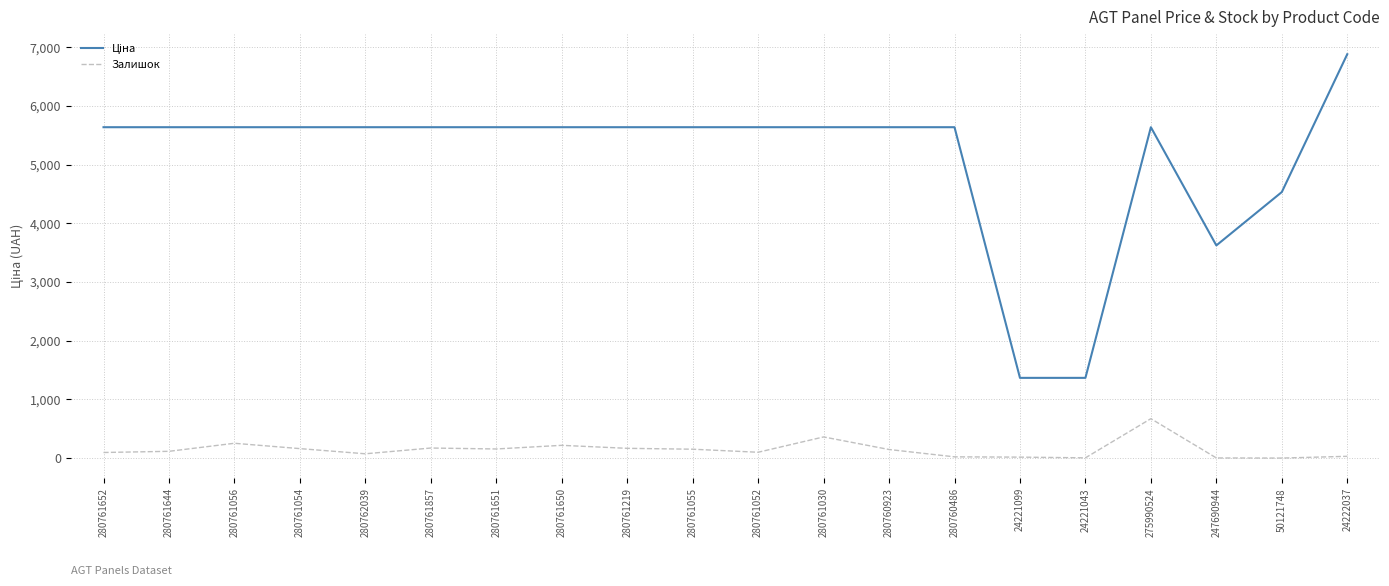

At which category does the chart reach its peak across all series?

24222037